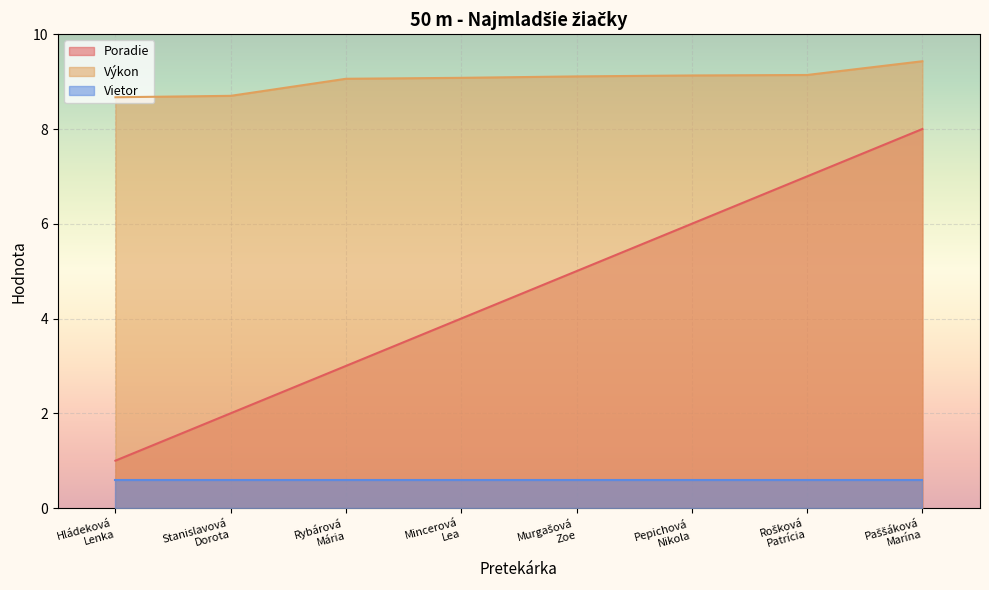

How many values in the Poradie series are below 5?

4